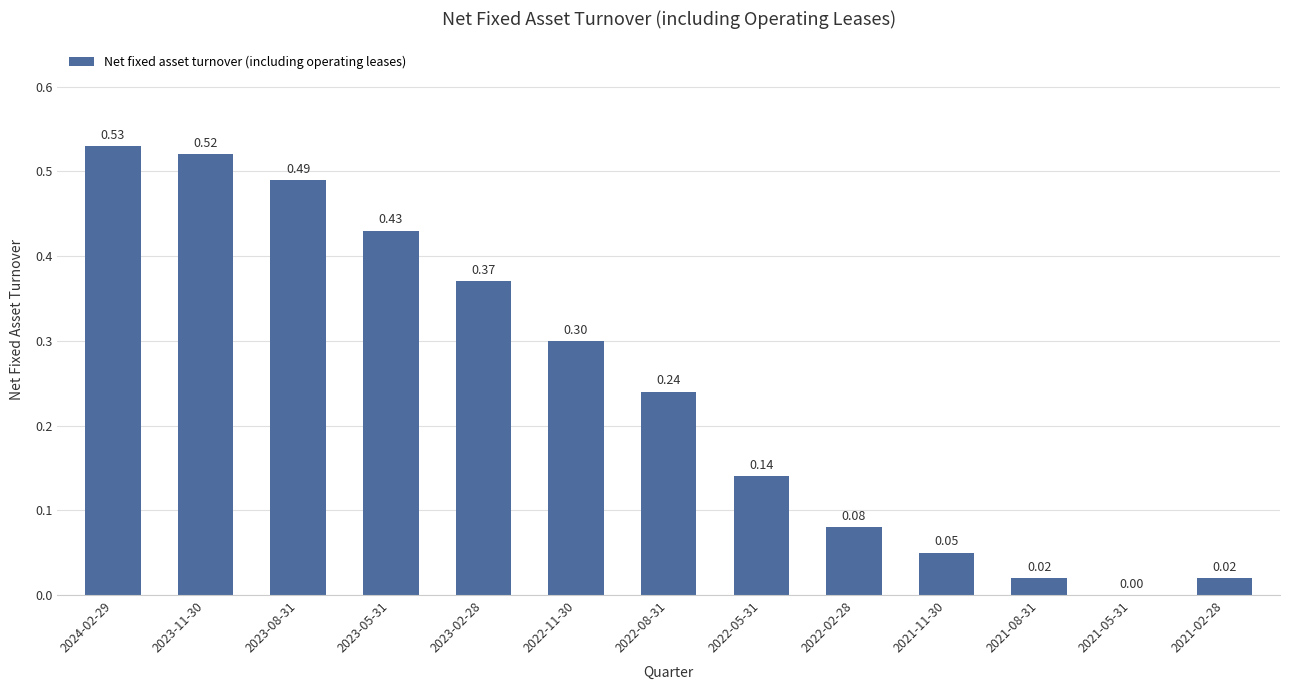

What is the sum of all values?

3.2